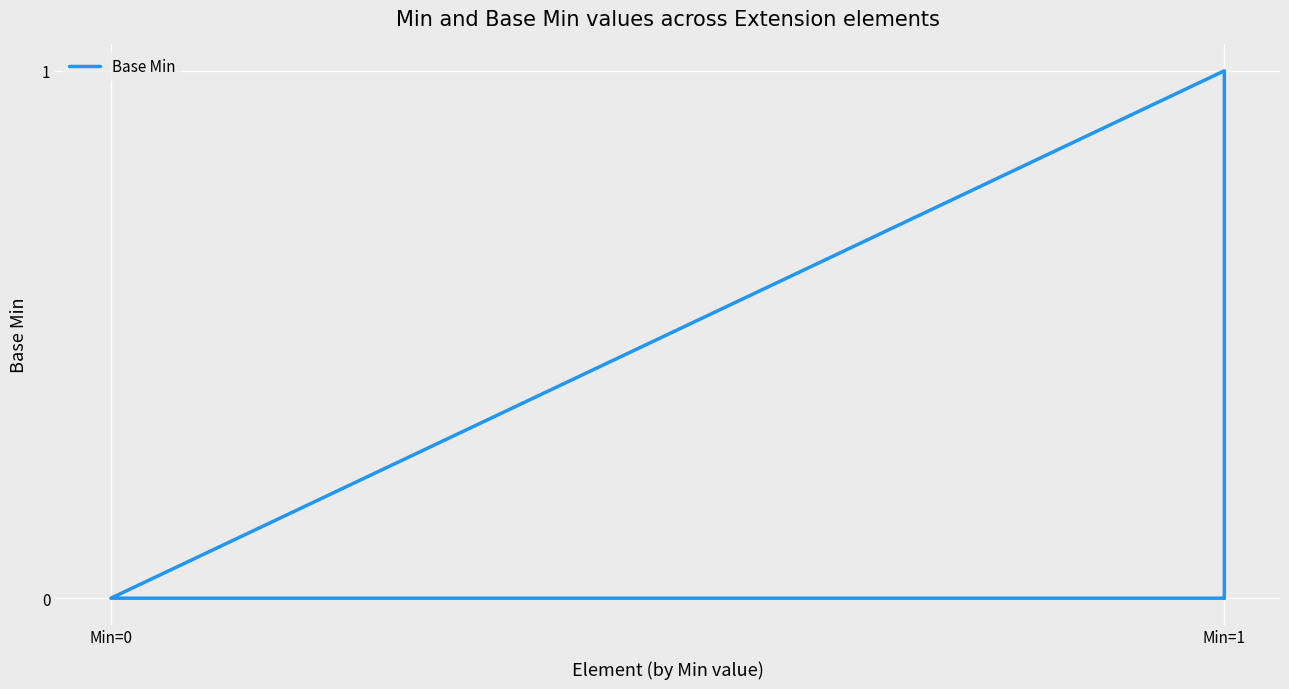

What is the change in value from Min=0 to Min=1?

+1